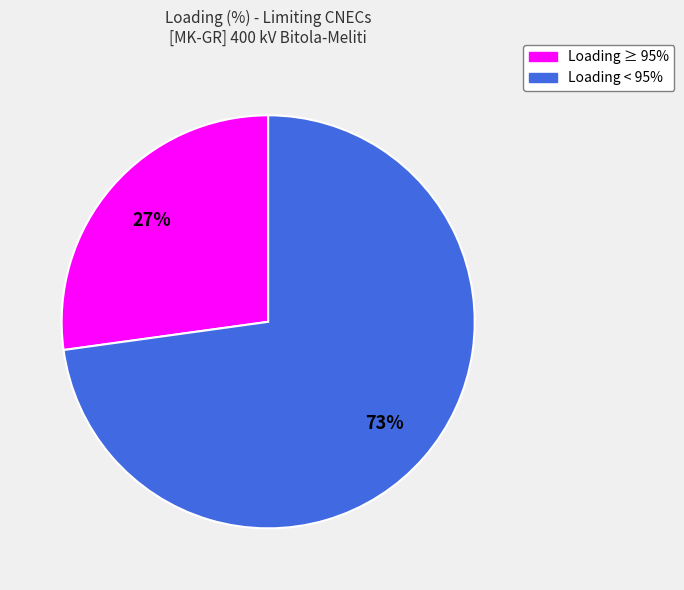

To the nearest percent, what is the difference between the largest and smallest slice percentages?

46%